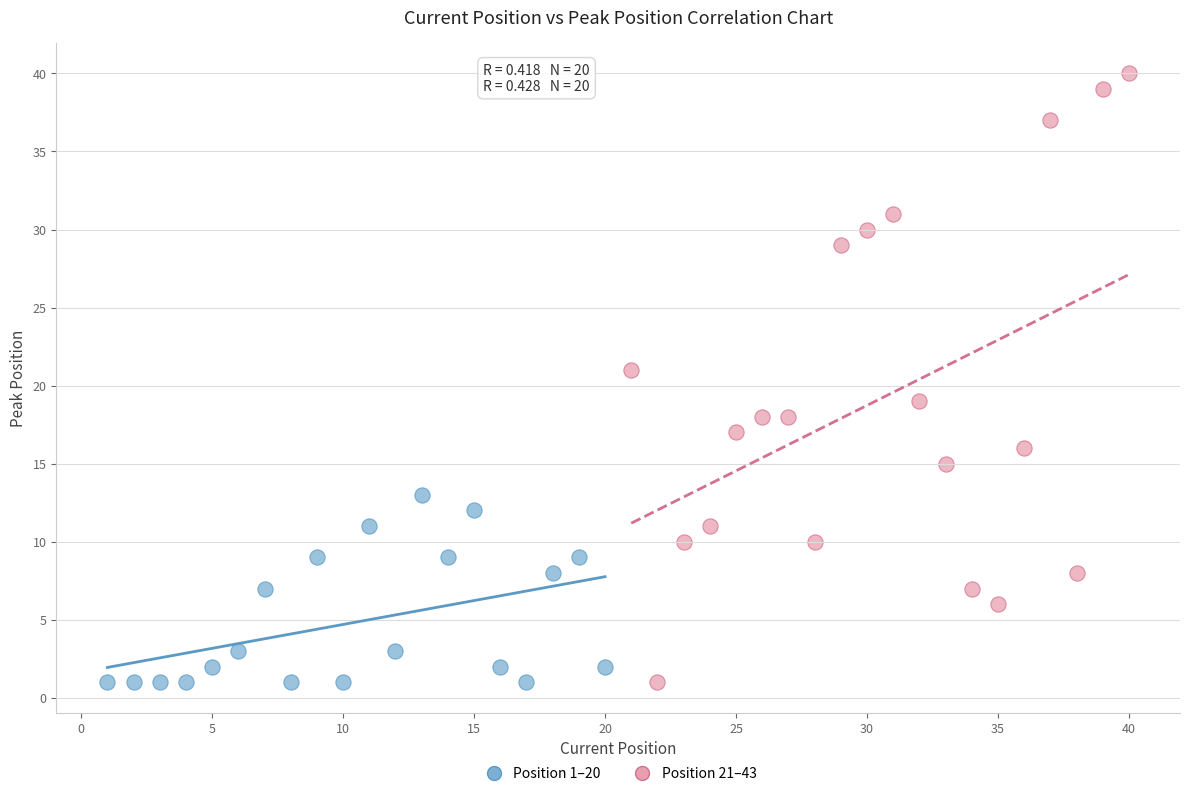

Which series reaches the maximum Y coordinate?

Position 21–43